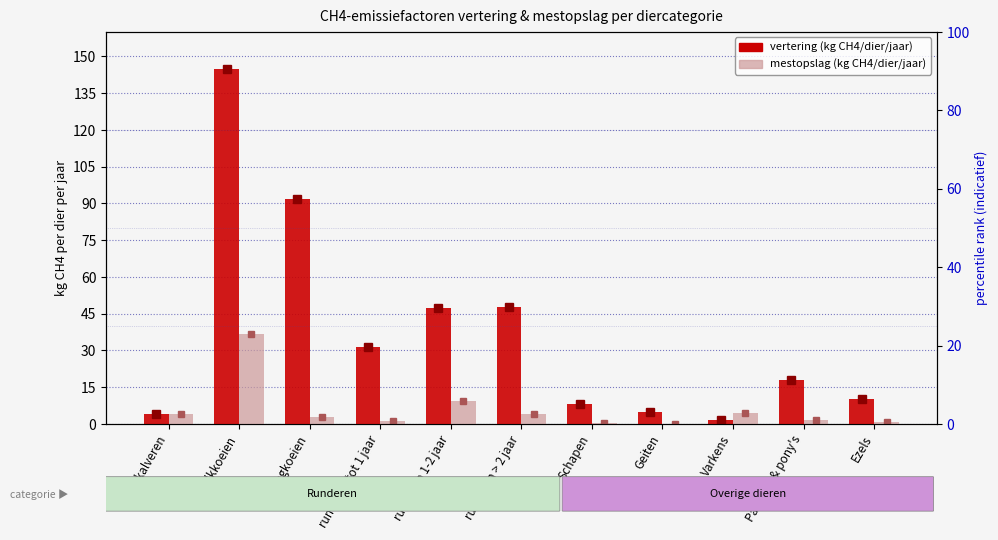

Reading right to left, transcribe all the data shown in this chart.

vertering (kg CH4/dier/jaar): Ezels=10.0	Paarden & pony's=18.0	Varkens=1.5	Geiten=5.0	Schapen=8.0	runderen > 2 jaar=47.7	runderen 1-2 jaar=47.3	runderen tot 1 jaar=31.5	zoogkoeien=92.0	melkkoeien=144.8	slachtkalveren=4.0
mestopslag (kg CH4/dier/jaar): Ezels=0.8	Paarden & pony's=1.6	Varkens=4.5	Geiten=0.1	Schapen=0.2	runderen > 2 jaar=3.9	runderen 1-2 jaar=9.4	runderen tot 1 jaar=1.4	zoogkoeien=2.6	melkkoeien=36.6	slachtkalveren=4.2